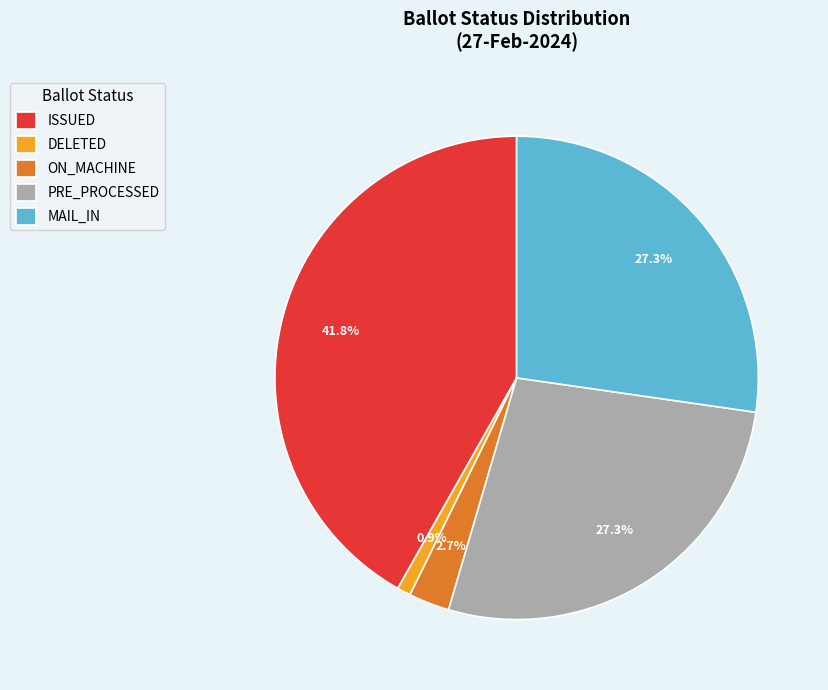

What percentage is NOT represented by ISSUED?

58.2%